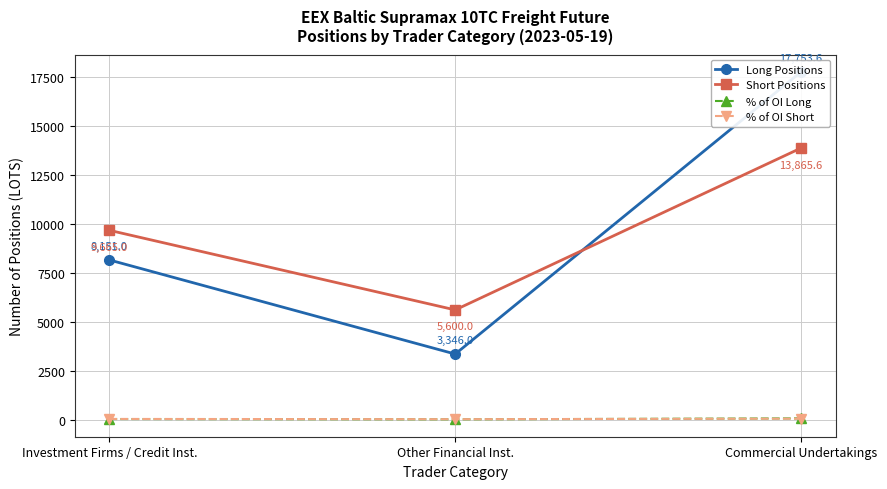

Rank the series by their maximum value, from lowest to highest.

% of OI Short, % of OI Long, Short Positions, Long Positions